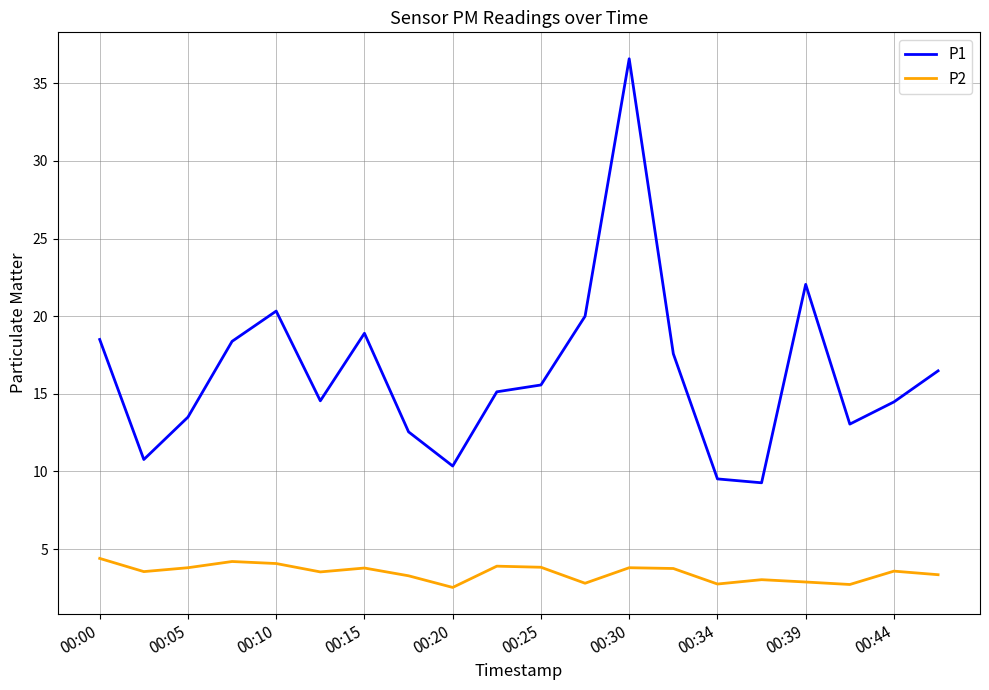

Rank the series by their maximum value, from highest to lowest.

P1, P2